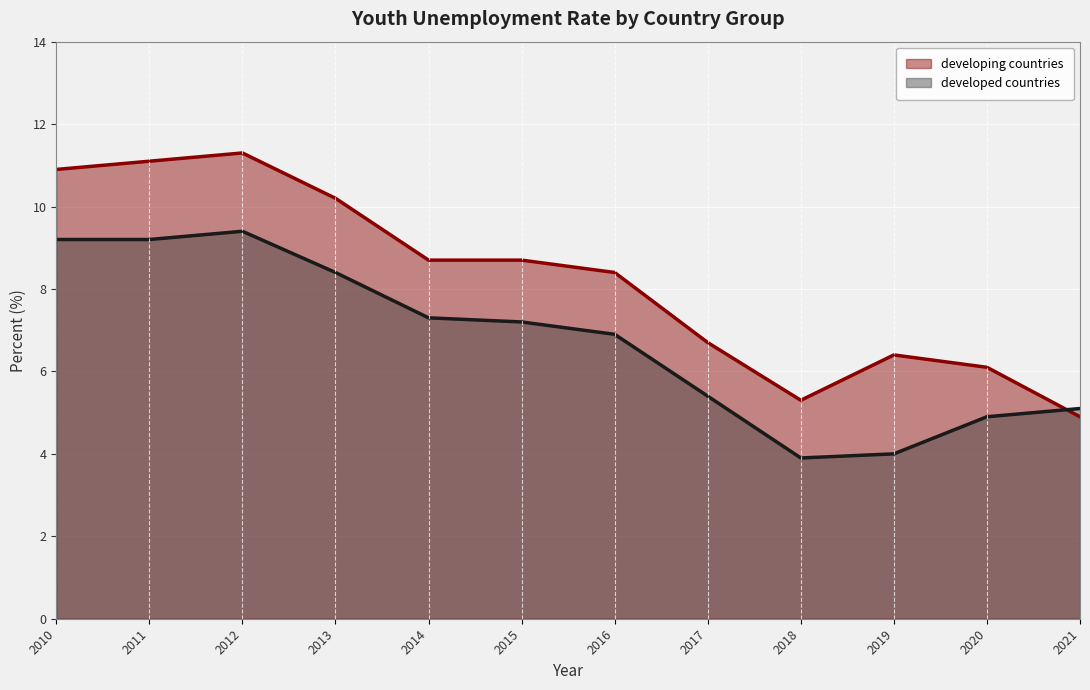

The developing countries series shows 2.0 at 2016. True or false?

False